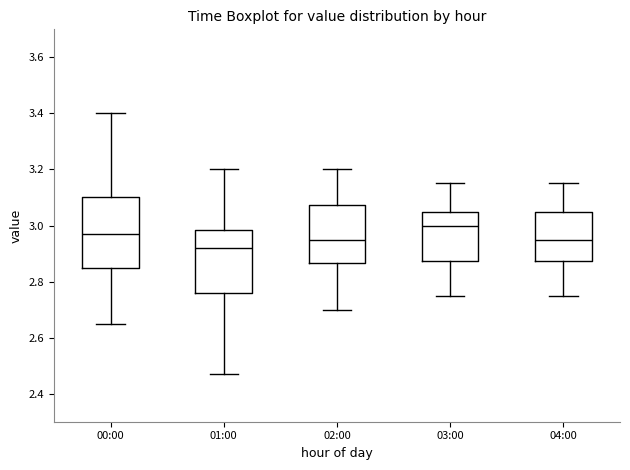

Which box is the tallest, from its lower edge to its upper edge?

00:00